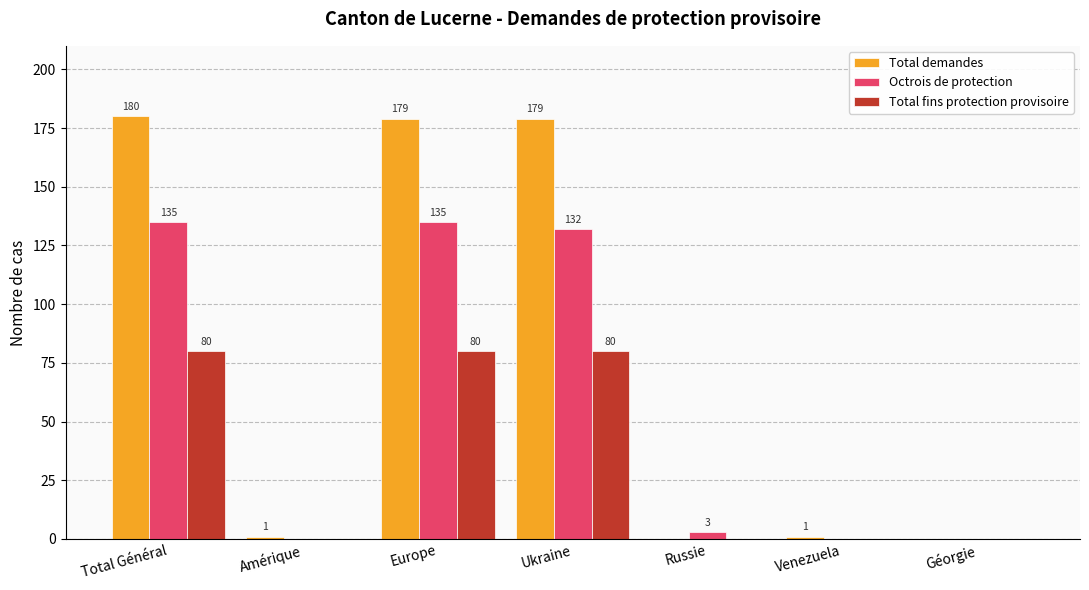

Between Europe and Venezuela, which series saw the biggest shift?

Total demandes